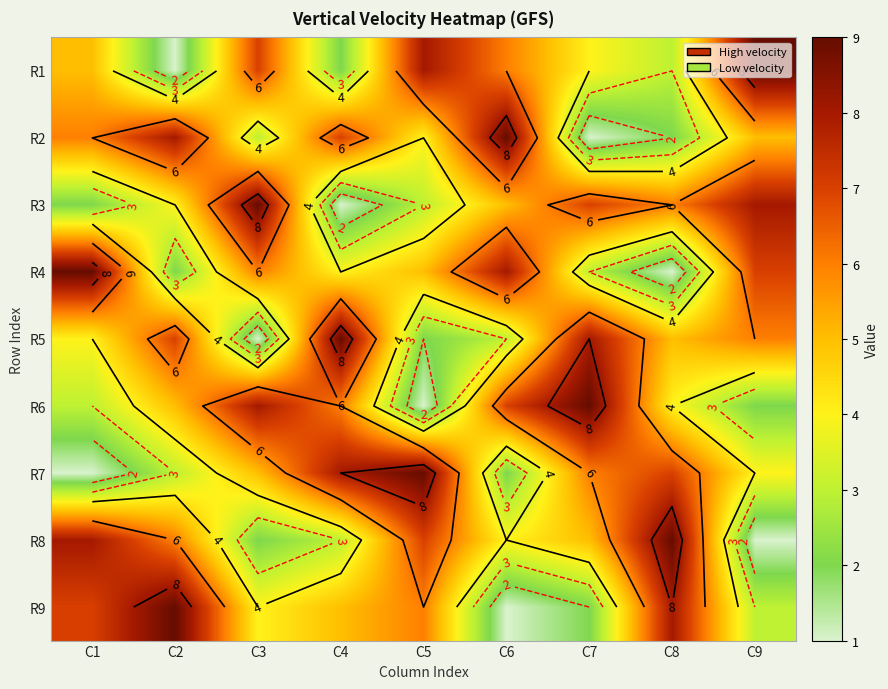

At C7, list the series in order from smallest to largest.

R2, R9, R4, R1, R8, R7, R3, R5, R6